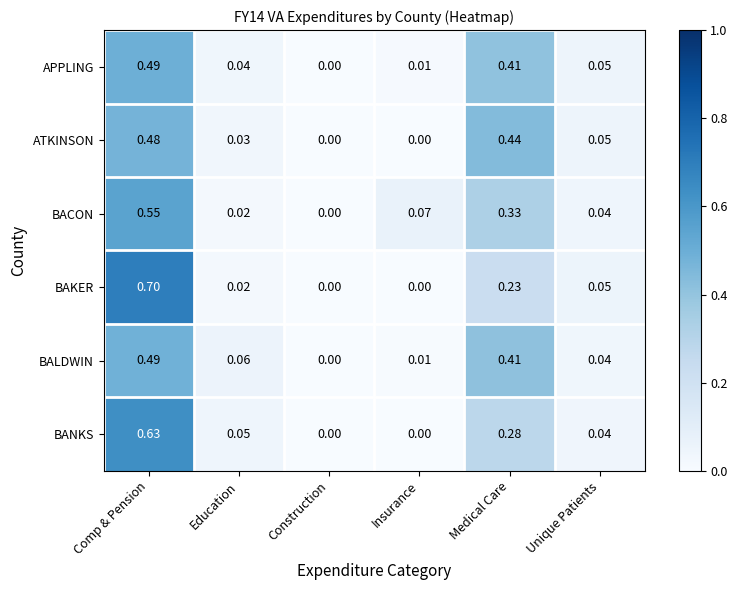

At which category is the sum across all series the highest?

Comp & Pension